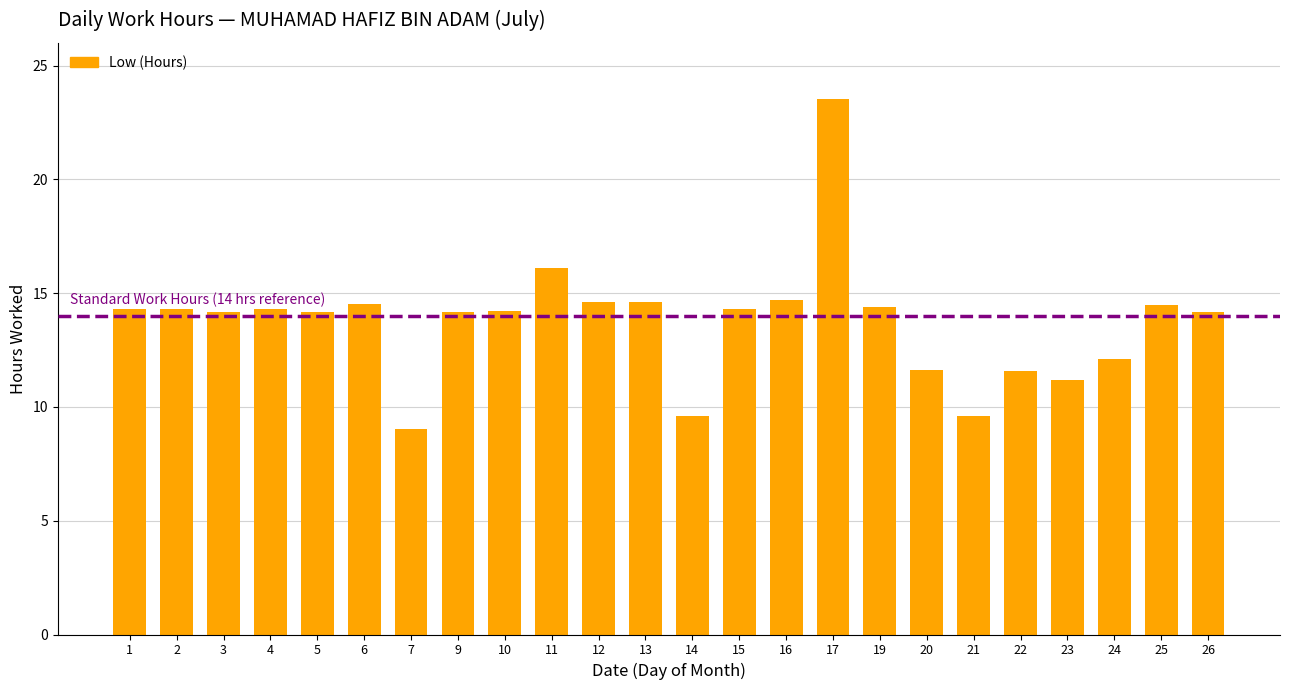

Approximately how many times larger is the value at 14 compared to 6?

0.7